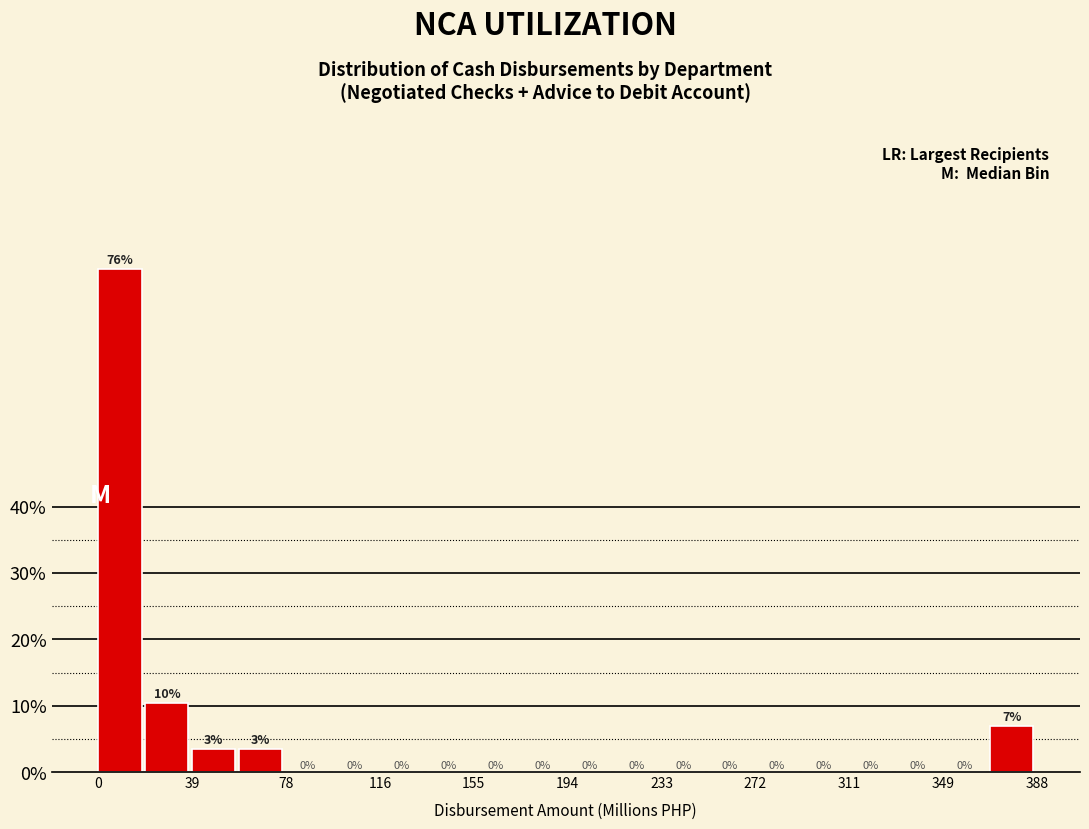

Read against the x-axis, roughly where is the centre of the tallest bar?

10